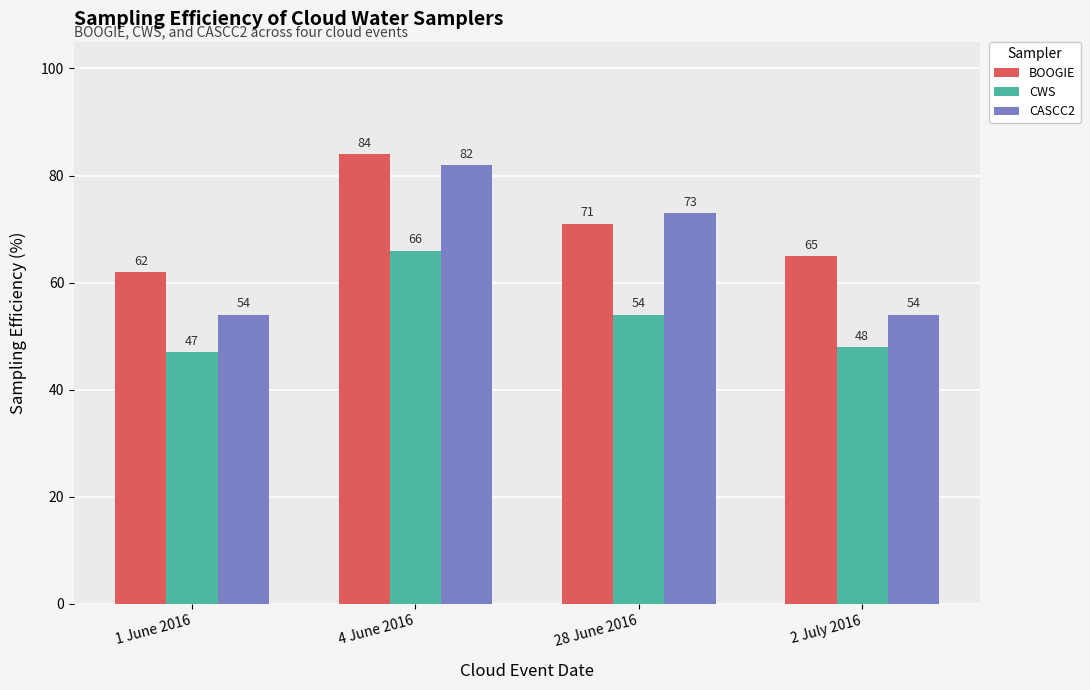

Rank the series by their maximum value, from highest to lowest.

BOOGIE, CASCC2, CWS